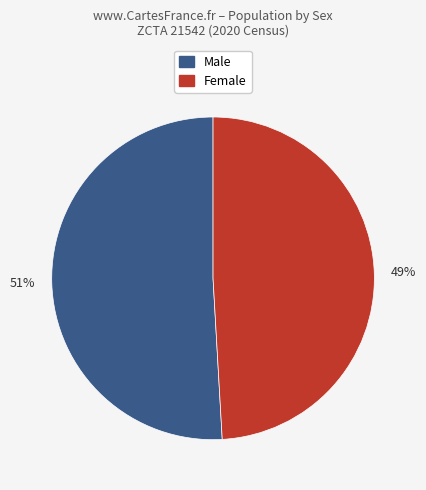

To the nearest percent, what percentage of the pie is Female?

49%